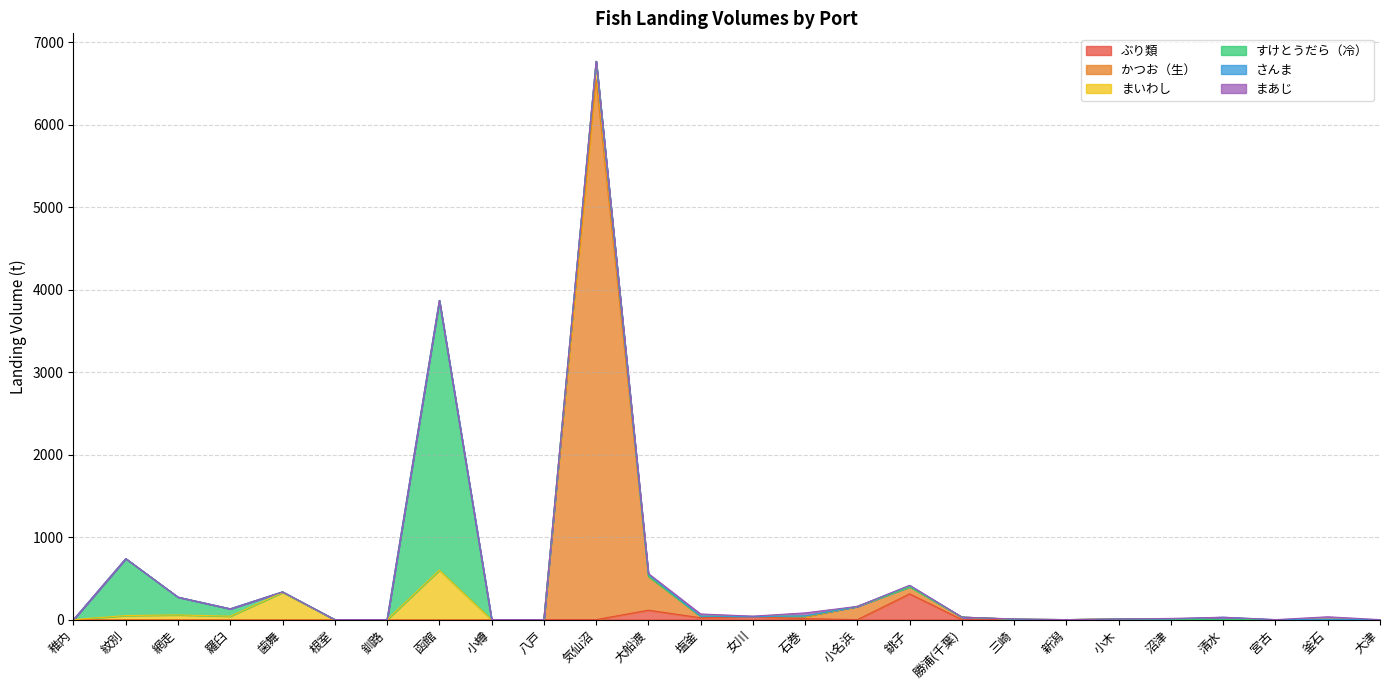

Reading left to right, transcribe all the data shown in this chart.

ぶり類: 稚内=0.0	紋別=0.0	網走=0.0	羅臼=0.0	歯舞=0.0	根室=0.0	釧路=0.0	函館=0.0	小樽=0.0	八戸=0.0	気仙沼=0.0	大船渡=114.2	塩釜=22.2	女川=34.9	石巻=11.2	小名浜=0.0	銚子=312.6	勝浦(千葉)=0.0	三崎=0.0	新潟=0.0	小木=6.8	沼津=5.3	清水=0.0	宮古=0.0	釜石=2.6	大津=0.0
かつお（生）: 稚内=0.0	紋別=0.0	網走=0.0	羅臼=0.0	歯舞=0.0	根室=0.0	釧路=0.0	函館=0.0	小樽=0.0	八戸=0.0	気仙沼=6545.9	大船渡=409.7	塩釜=16.5	女川=2.5	石巻=19.7	小名浜=160.1	銚子=85.4	勝浦(千葉)=30.2	三崎=5.0	新潟=0.0	小木=0.0	沼津=0.0	清水=0.0	宮古=0.0	釜石=0.0	大津=0.0
まいわし: 稚内=0.0	紋別=49.1	網走=57.0	羅臼=41.7	歯舞=329.3	根室=0.0	釧路=0.0	函館=600.3	小樽=0.0	八戸=0.0	気仙沼=222.6	大船渡=1.4	塩釜=0.0	女川=0.0	石巻=9.8	小名浜=0.0	銚子=0.0	勝浦(千葉)=0.0	三崎=0.0	新潟=0.0	小木=0.0	沼津=0.1	清水=0.0	宮古=0.0	釜石=0.1	大津=0.0
すけとうだら（冷）: 稚内=0.0	紋別=690.5	網走=215.3	羅臼=89.3	歯舞=7.2	根室=0.0	釧路=0.0	函館=3270.1	小樽=0.0	八戸=0.0	気仙沼=0.8	大船渡=0.0	塩釜=0.0	女川=0.0	石巻=2.0	小名浜=0.0	銚子=0.0	勝浦(千葉)=0.0	三崎=0.0	新潟=0.0	小木=0.0	沼津=0.0	清水=0.0	宮古=0.0	釜石=0.0	大津=0.0
さんま: 稚内=0.0	紋別=0.0	網走=0.0	羅臼=0.0	歯舞=0.0	根室=0.0	釧路=0.0	函館=0.0	小樽=0.0	八戸=0.0	気仙沼=0.0	大船渡=20.7	塩釜=3.8	女川=0.0	石巻=1.1	小名浜=0.0	銚子=14.7	勝浦(千葉)=0.0	三崎=0.0	新潟=0.0	小木=0.0	沼津=1.2	清水=28.8	宮古=0.0	釜石=0.0	大津=0.0
まあじ: 稚内=0.0	紋別=0.0	網走=0.0	羅臼=0.0	歯舞=0.0	根室=0.0	釧路=0.0	函館=0.0	小樽=0.0	八戸=0.0	気仙沼=1.2	大船渡=13.1	塩釜=26.1	女川=4.8	石巻=37.7	小名浜=0.5	銚子=3.3	勝浦(千葉)=0.0	三崎=3.3	新潟=0.0	小木=0.0	沼津=8.2	清水=0.0	宮古=0.0	釜石=31.6	大津=0.0